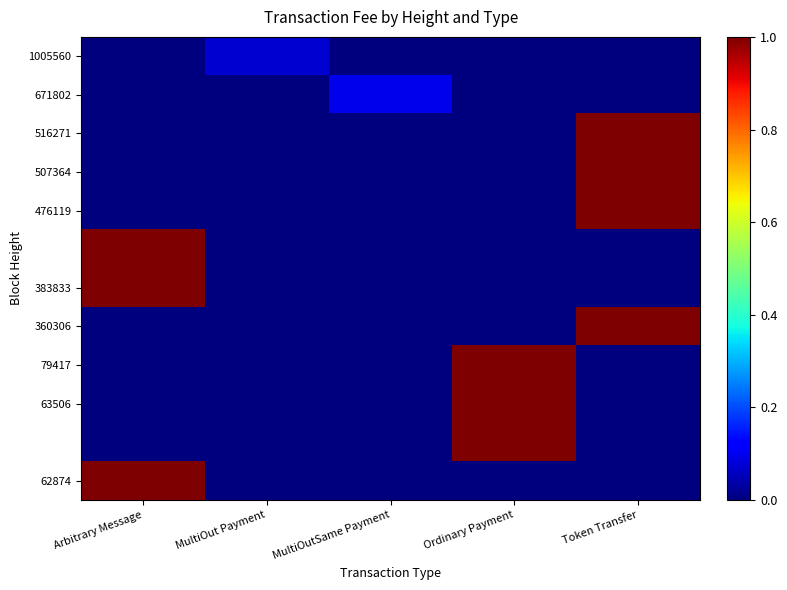

At how many categories does at least one series exceed 0?

5